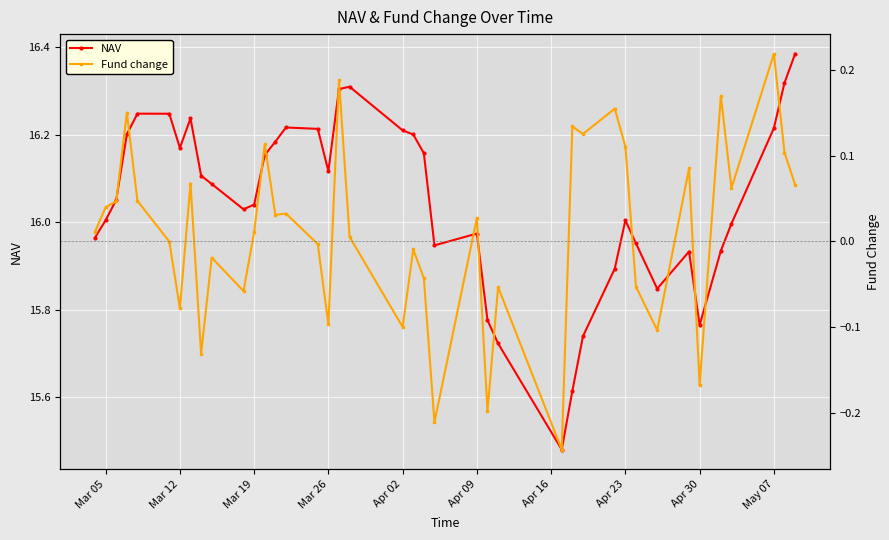

True or false: Fund change and NAV cross at least once.

False